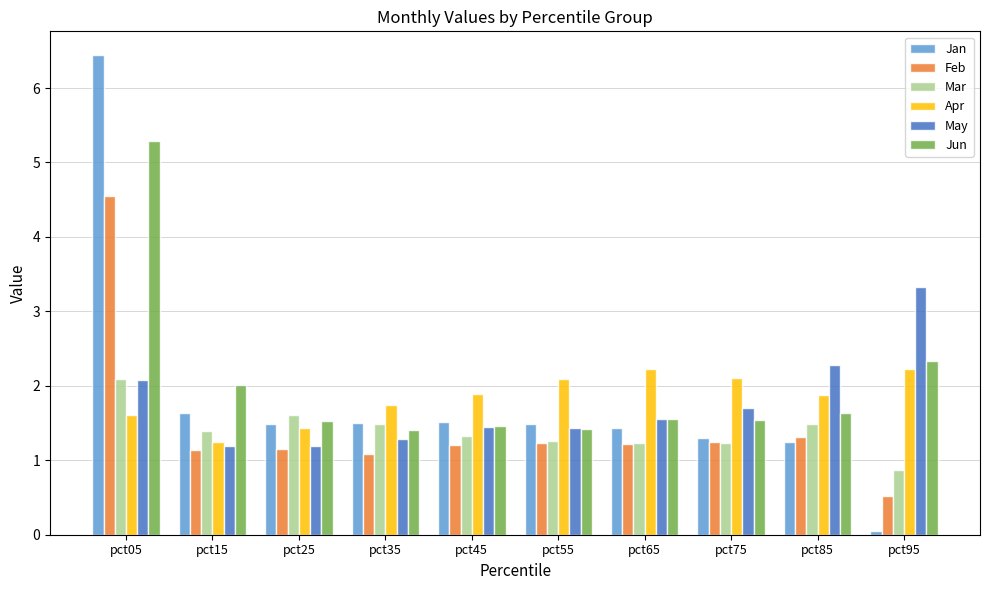

The value of May at pct65 is 0.6. True or false?

False